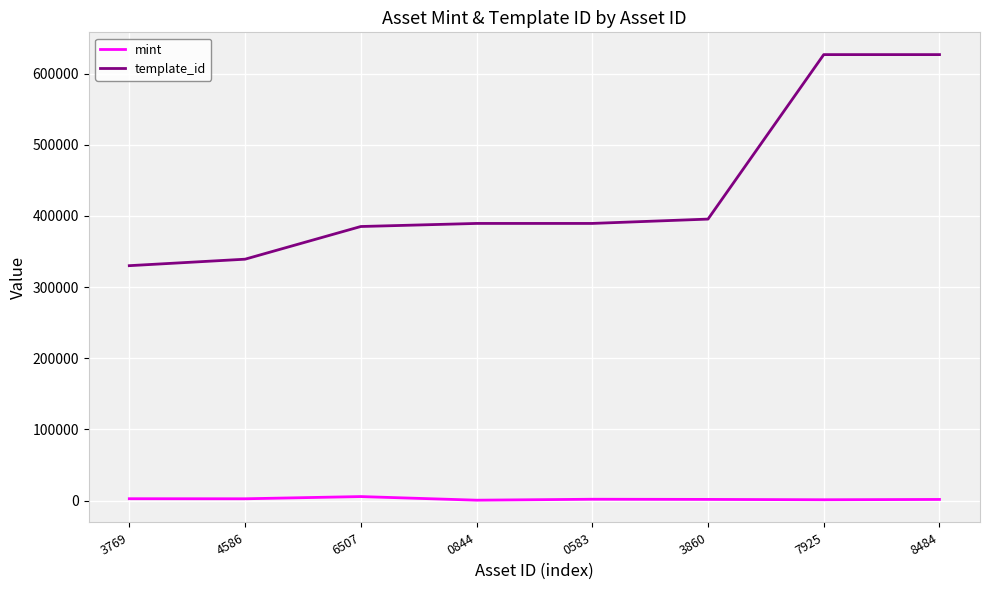

What is the sum of the template_id values at 8484 and 0583?

1016211